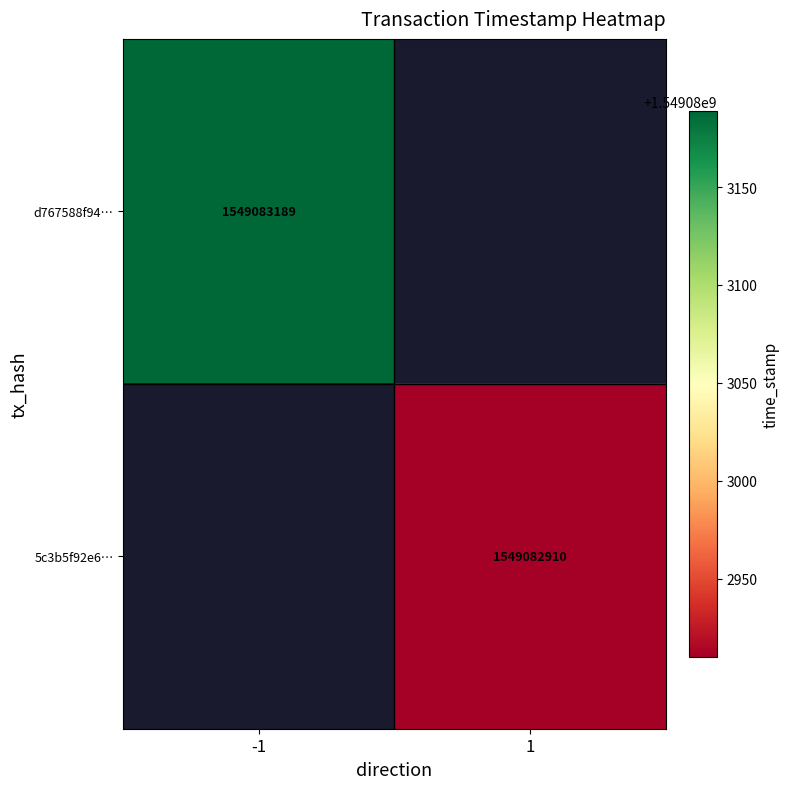

True or false: 5c3b5f92e604077ca8f01b958593fa2befab8dd has a value of 1 at direction.

False